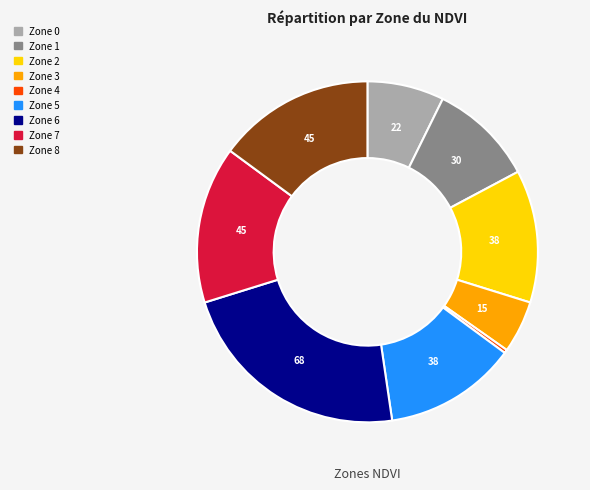

Which category has the smallest portion of the pie?

Zone 4